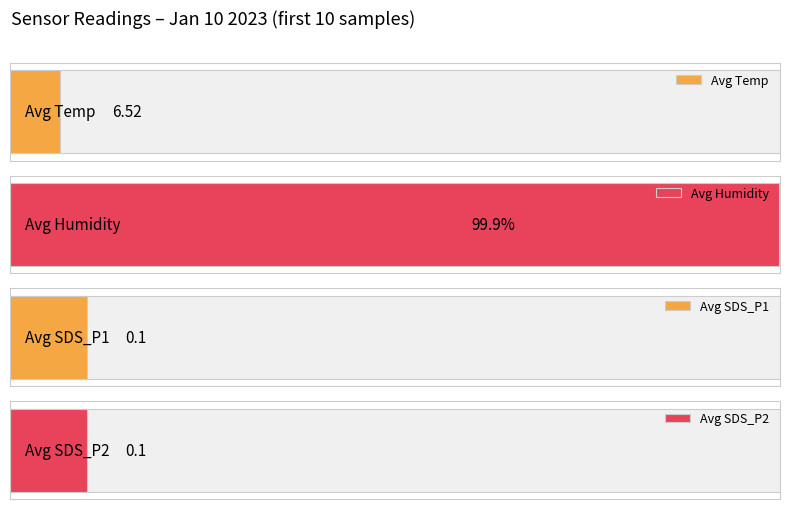

What are all the series names shown in the legend?

Temp, Humidity, SDS_P1, SDS_P2